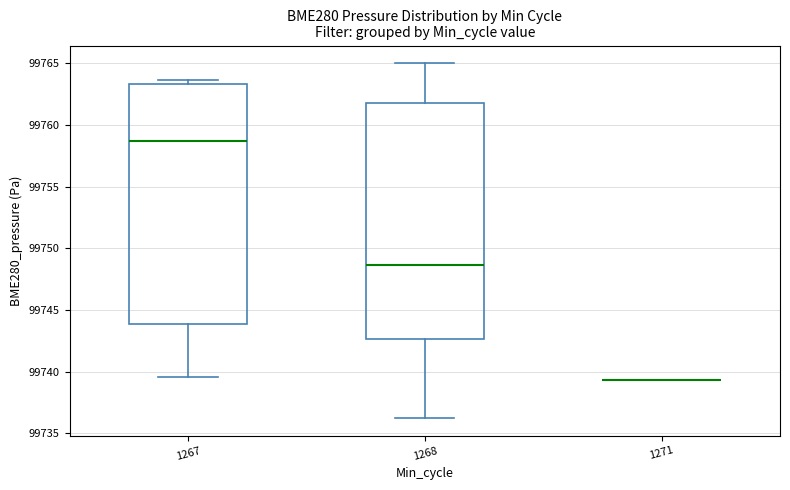

Reading left to right, read every box against the y-axis: the position of its median line, the range the box covers, and the ends of its whiskers. The values are not printed on the chart, so give them approximately, as read against the axis.

1267: median 99758.5, box 99744.0 to 99763.5, whiskers 99739.5 to 99763.5 (just above the box's upper edge)
1268: median 99748.5, box 99742.5 to 99762.0, whiskers 99736.5 to 99765.0
1271: box collapsed to a line at 99739.5, whiskers 99739.5 to 99739.5